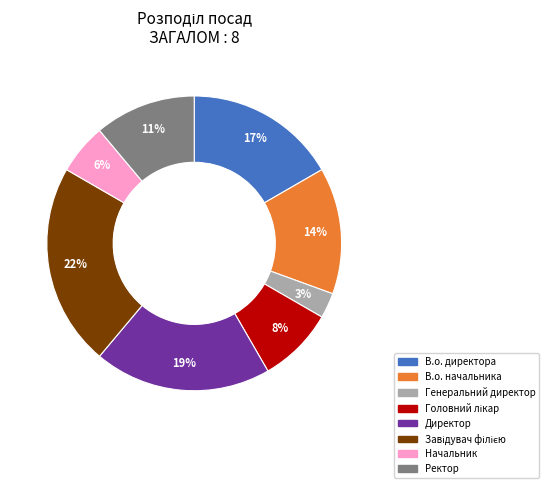

To the nearest percent, what is the difference between the largest and smallest slice percentages?

19%